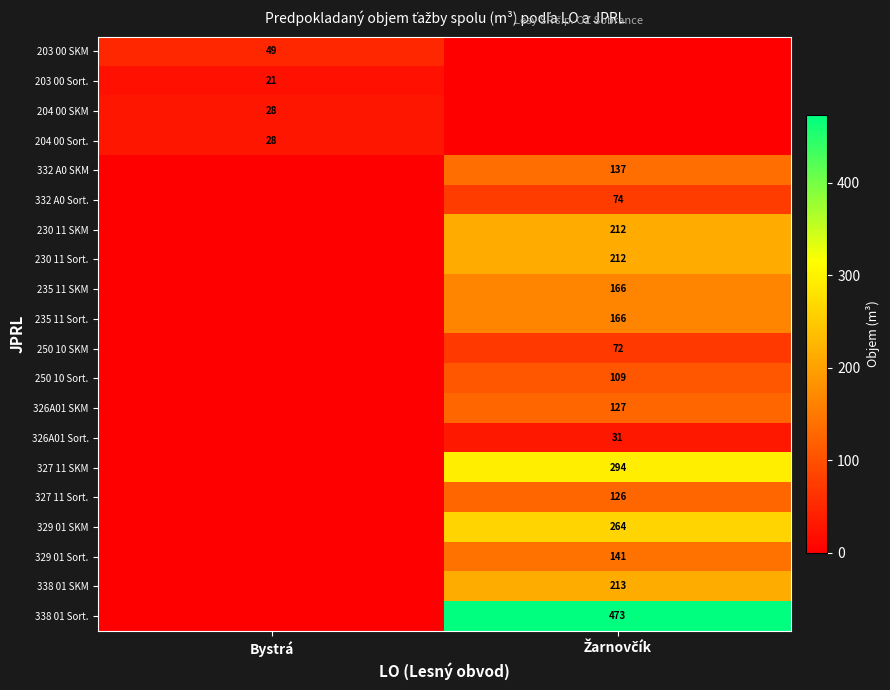

What is the average value of the 230 11 Sort. series?

106